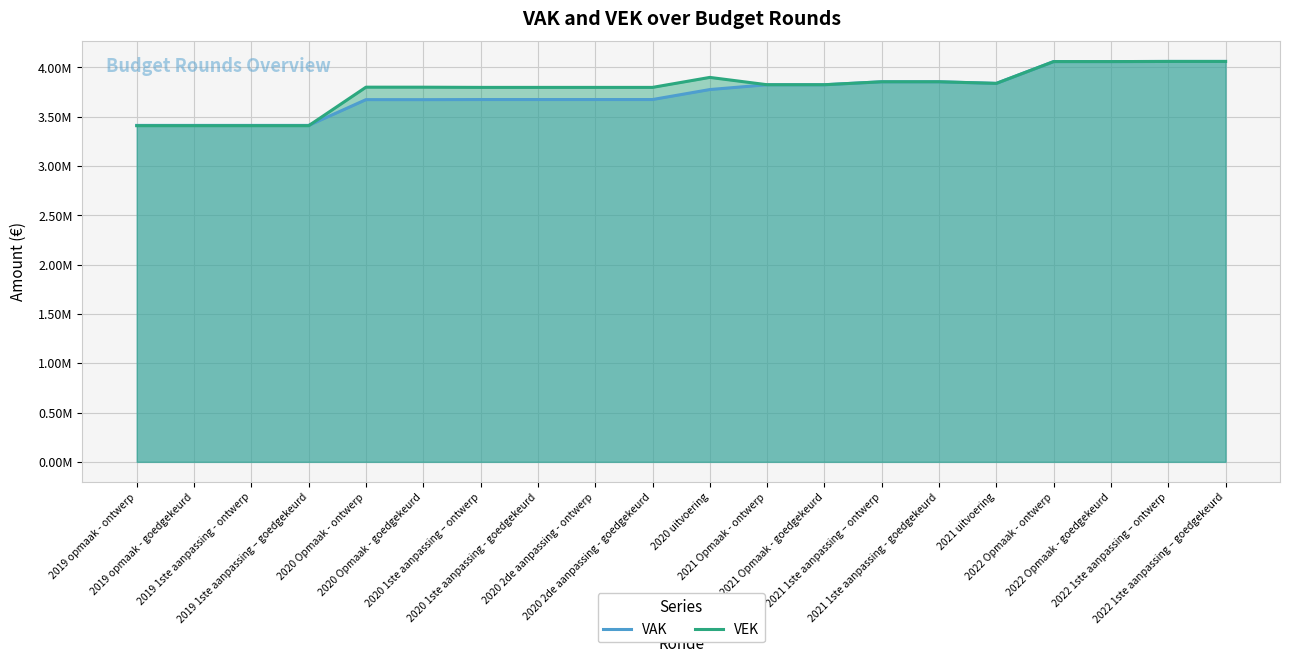

At which category does VAK reach its first local valley?

2020 Opmaak - goedgekeurd